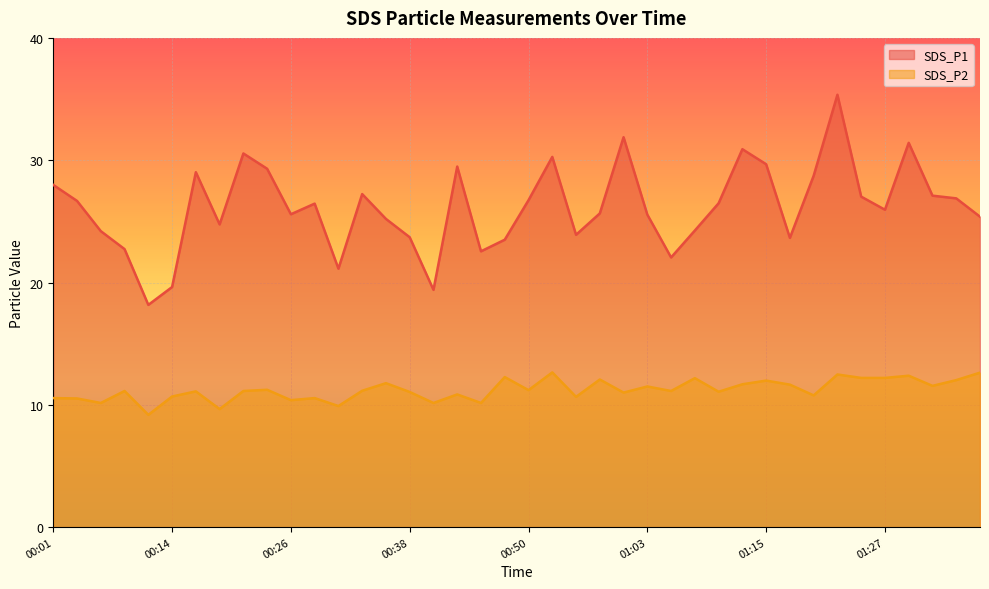

Count the number of categories in the chart.

40